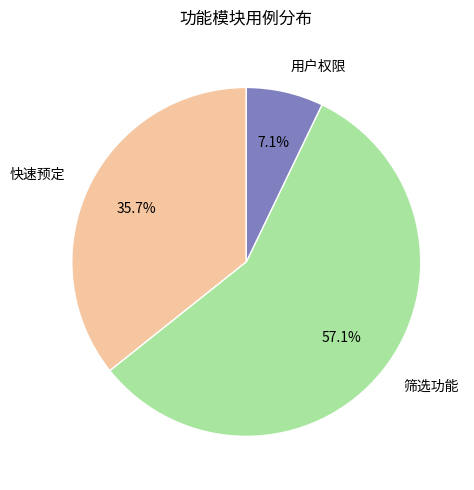

To the nearest percent, what is the average slice percentage?

33%